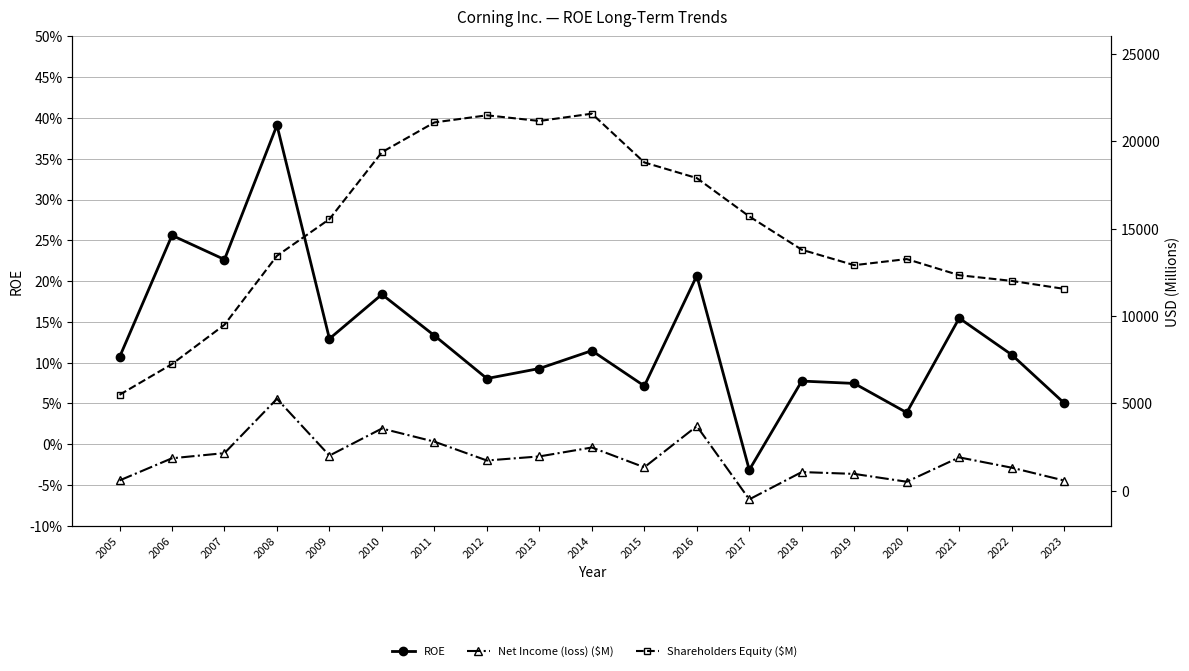

True or false: ROE and Shareholders Equity ($M) cross at least once.

False